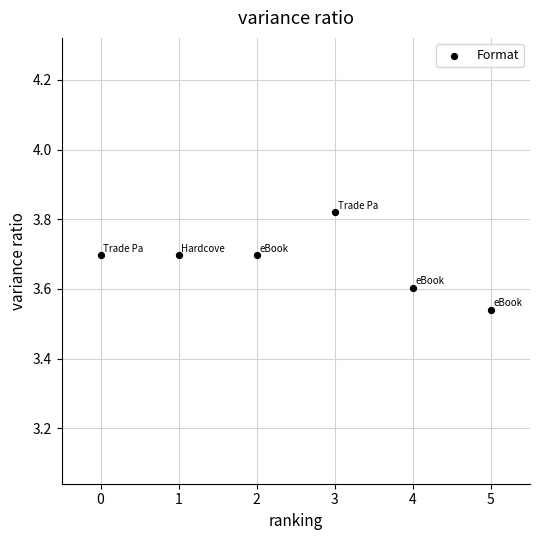

What is the average Y value?

3.7